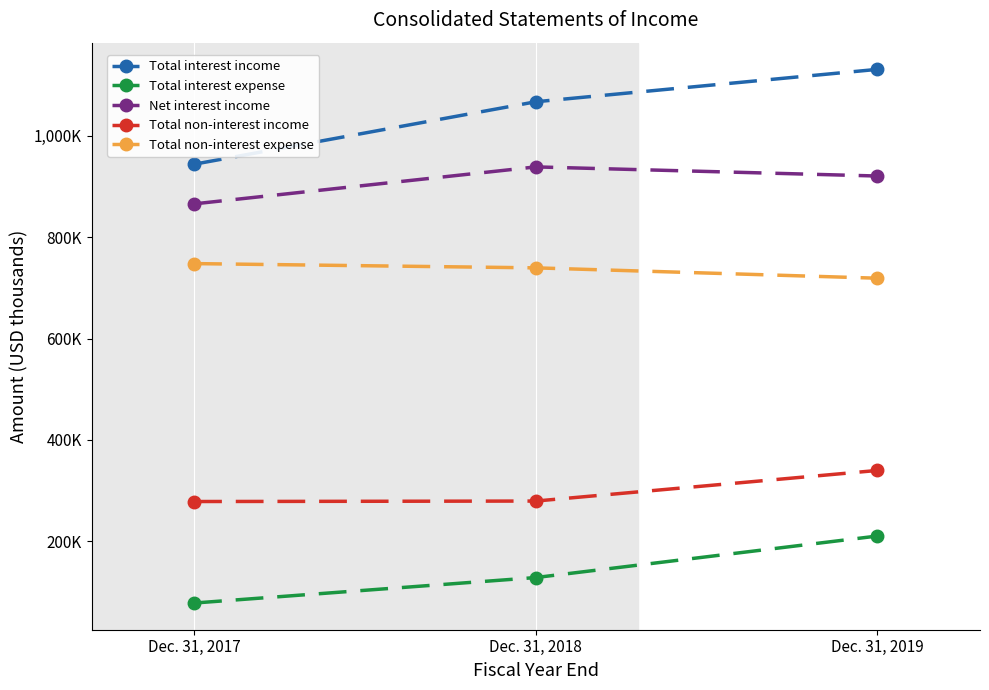

What are all the series names shown in the legend?

Total interest income, Total interest expense, Net interest income, Total non-interest income, Total non-interest expense